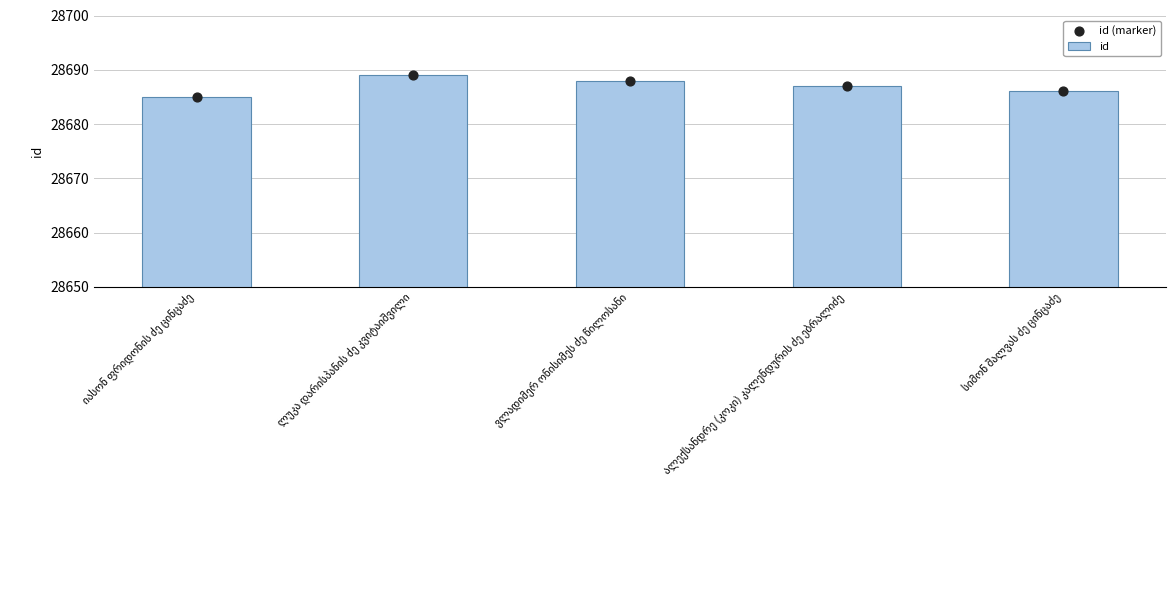

Which series reaches the maximum Y coordinate?

id